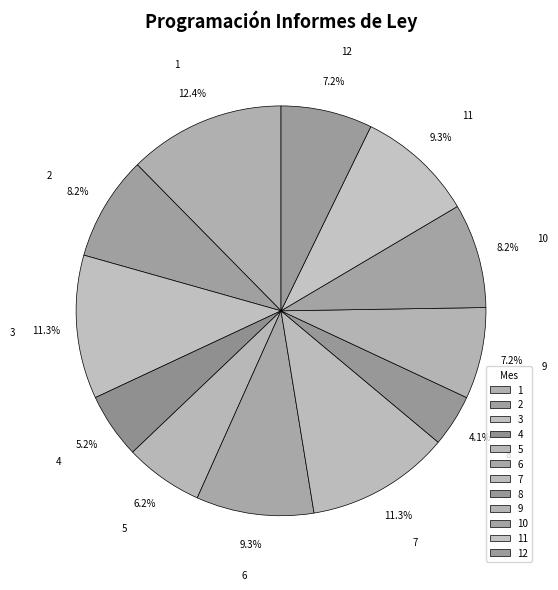

To the nearest percent, what is the combined percentage of 9 and 12?

14%